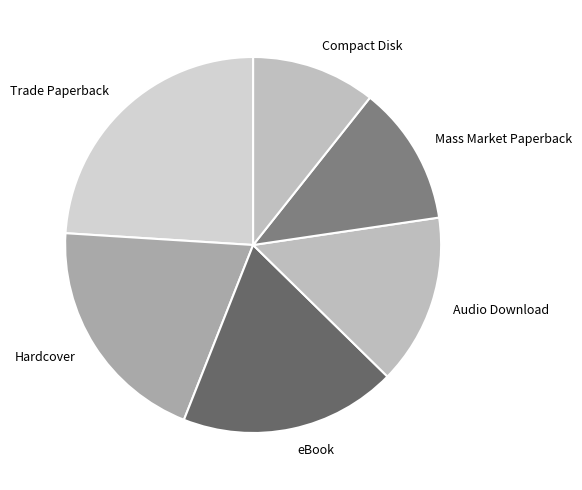

Is it true that Mass Market Paperback is 26% of the pie?

False